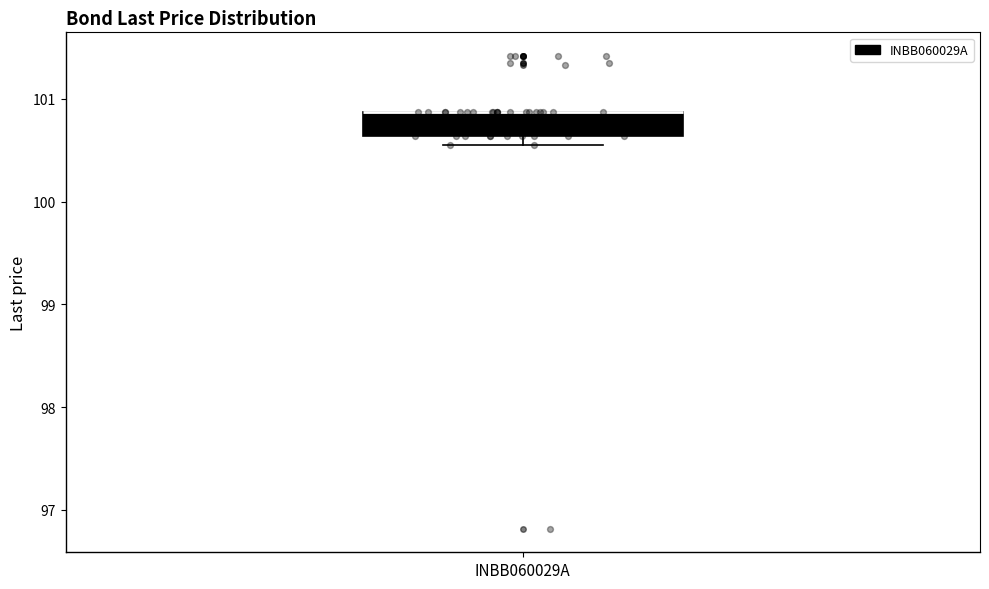

Transcribe this box plot: give where the median line is, the range the box spans, and where the two whiskers end, as read against the y-axis. The values are not printed on the chart, so give them approximately, as read against the axis.

median 100.9 (drawn on the box's upper edge), box 100.6 to 100.9, whiskers 100.6 (just below the box's lower edge) to 100.9